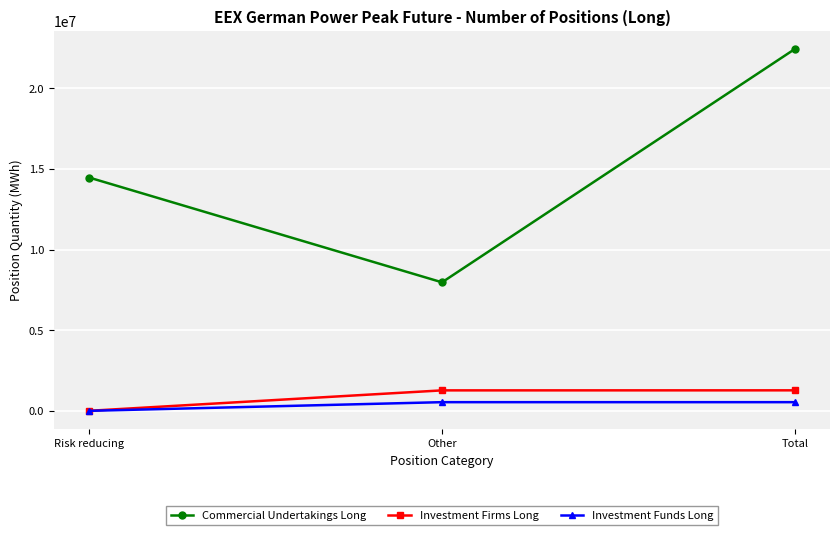

What is the difference between the highest and lowest values at Other?

7434852